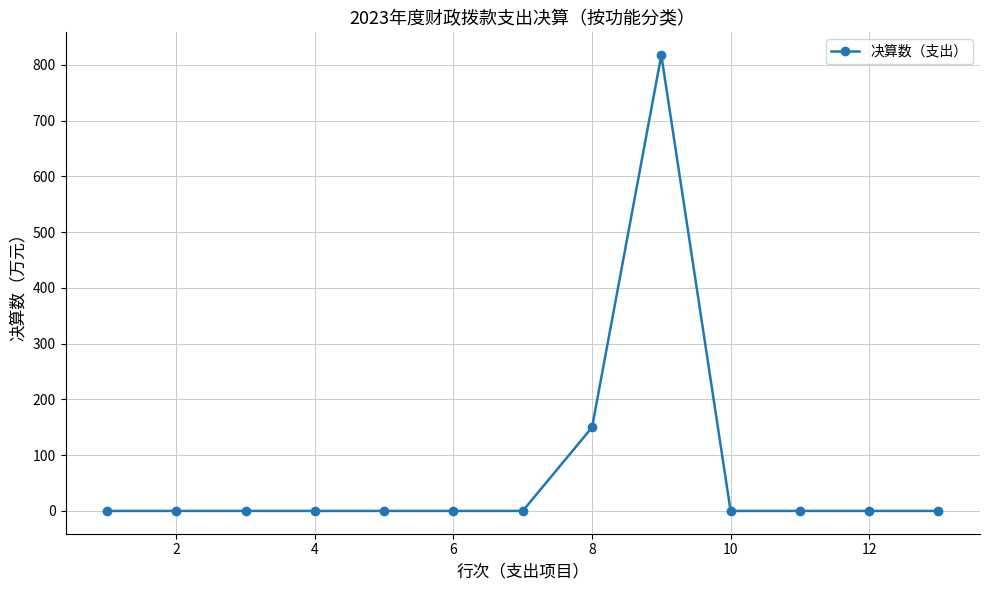

What is the maximum value shown in the chart?

817.3